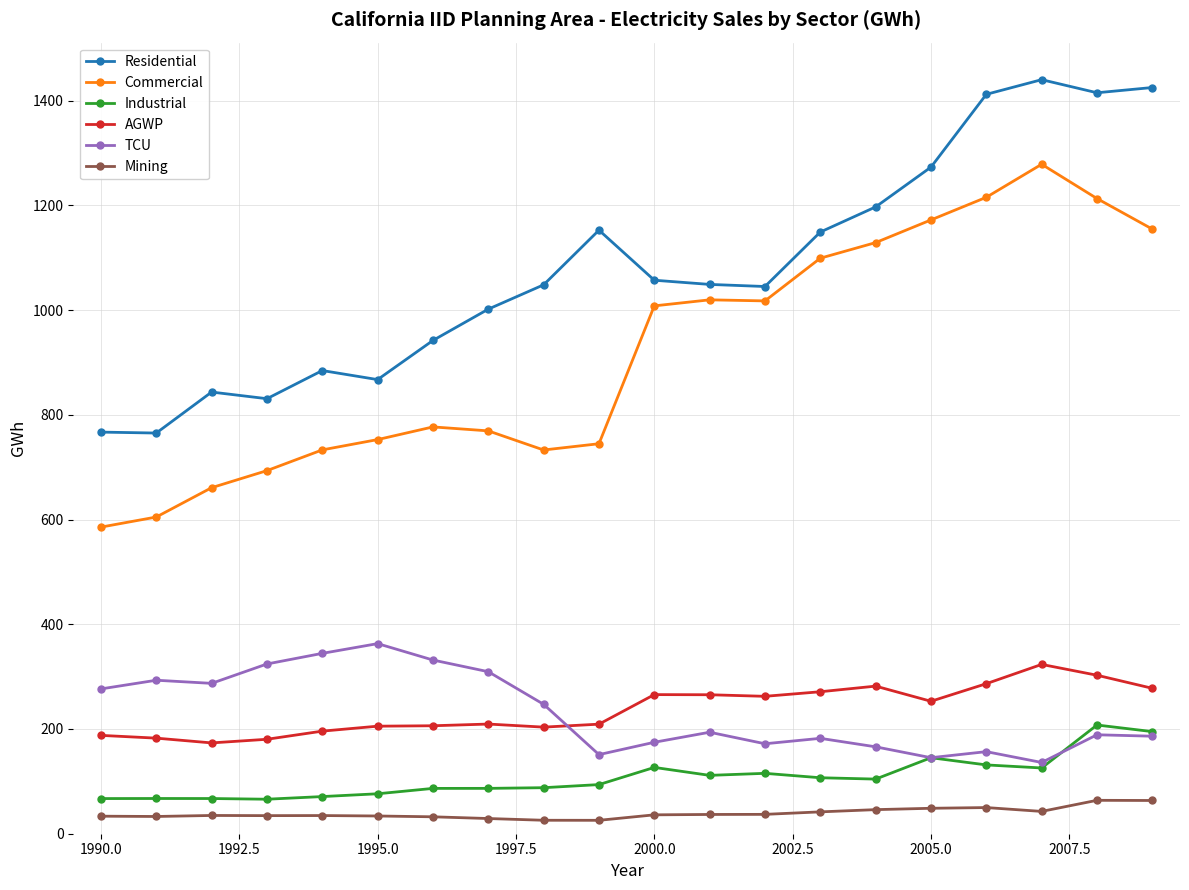

True or false: Commercial has more than 0 interior local peaks.

True